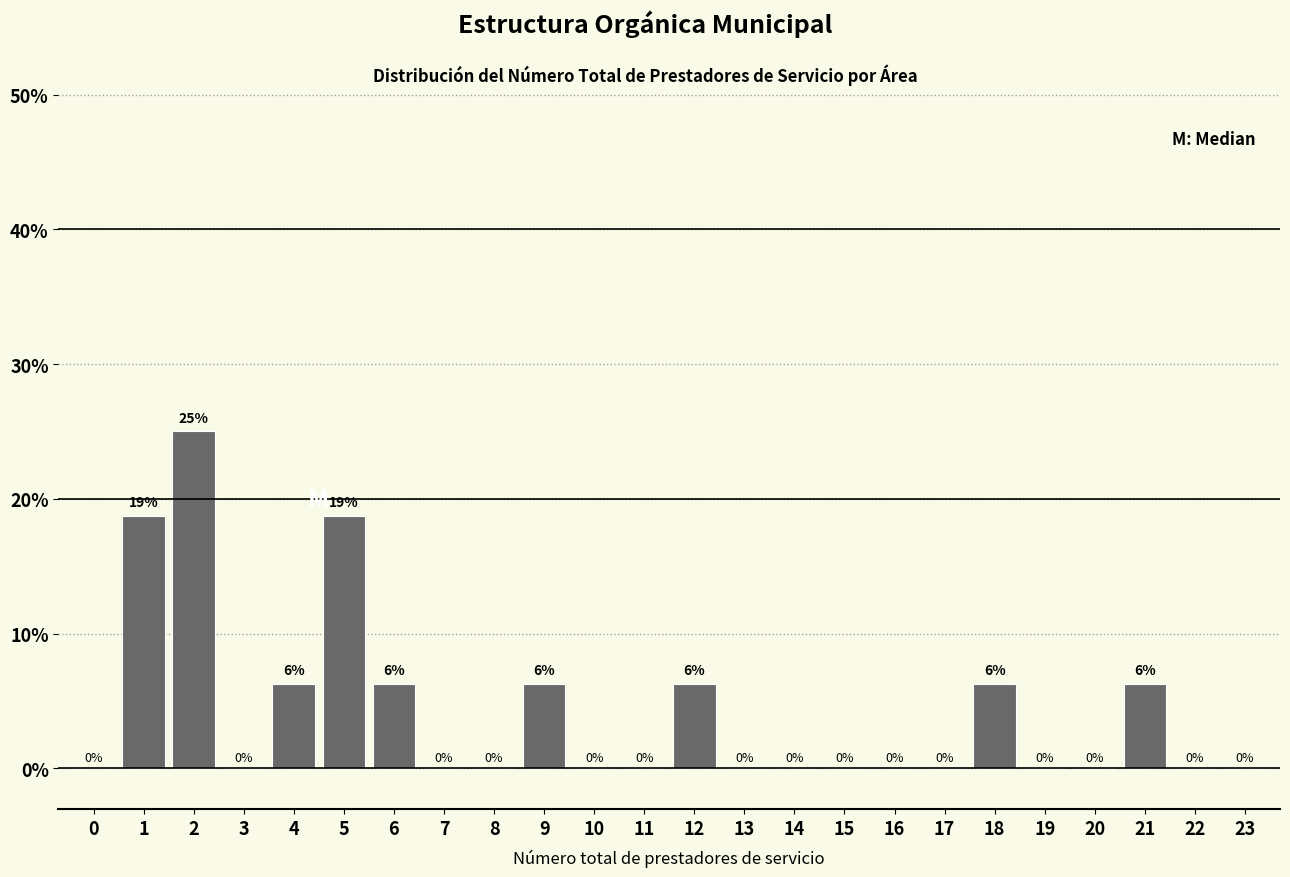

What is the maximum value shown in the chart?

25.0